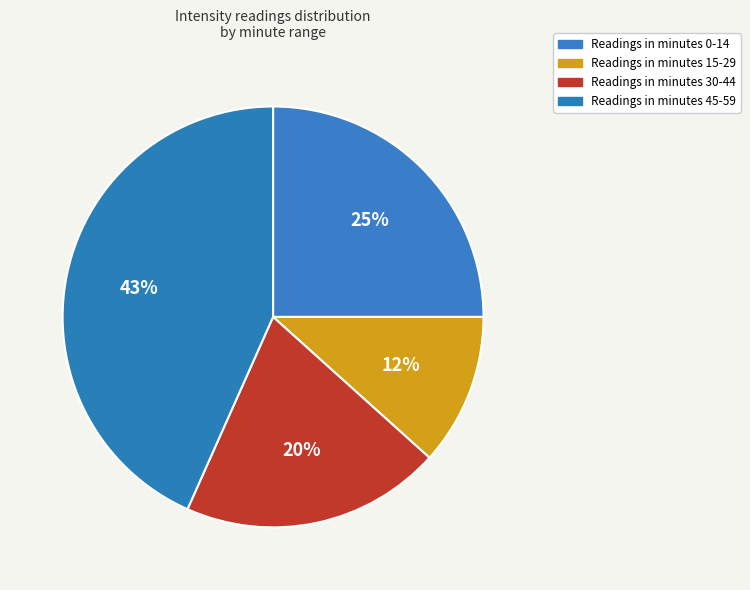

How many segments does this pie chart have?

4